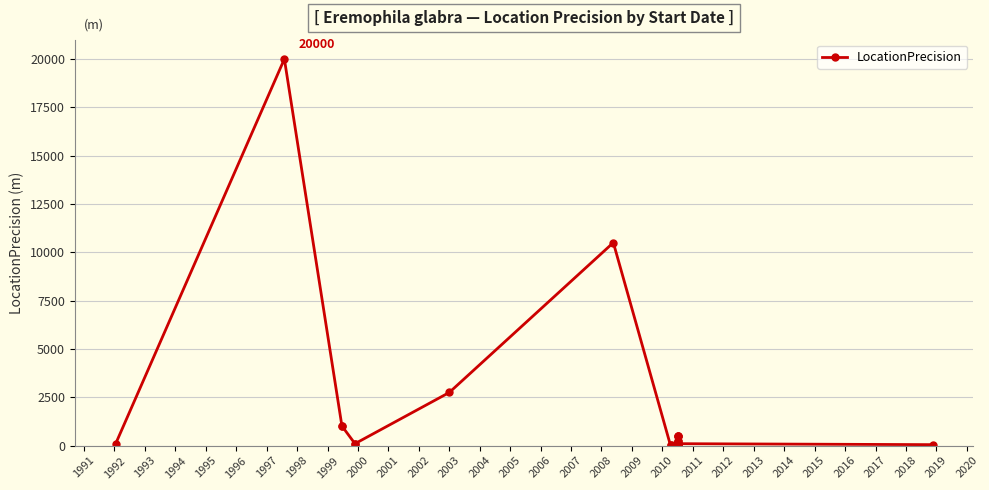

Reading left to right, extract all data points from this chart.

100	20000	999	999	100	100	2750	10500	10	10	250	250	500	500	500	100	100	100	100	100	100	50